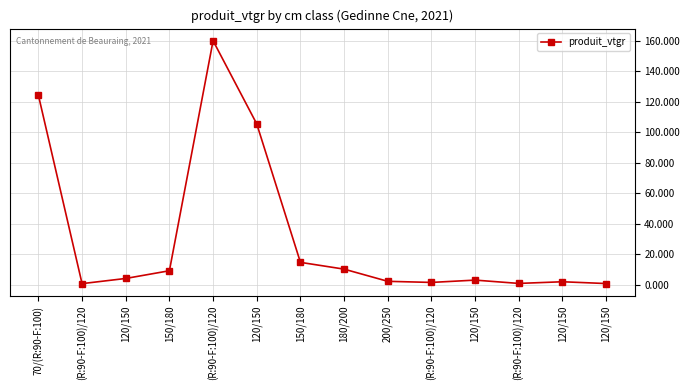

Where does the data first go above 4?

70/(R:90-F:100)